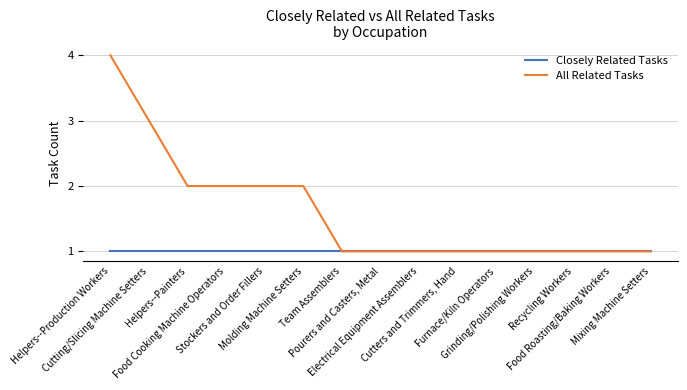

Which series has the largest total across all categories?

All Related Tasks